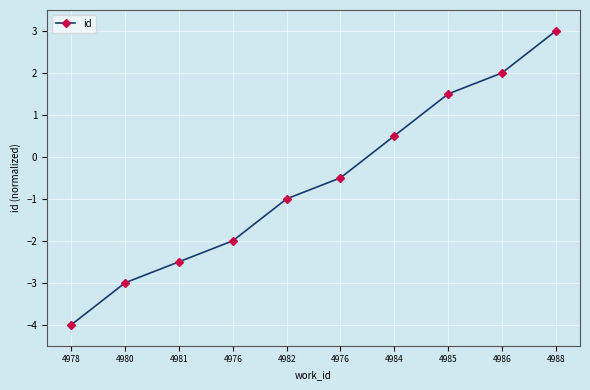

Where does the data first go above 0?

4984